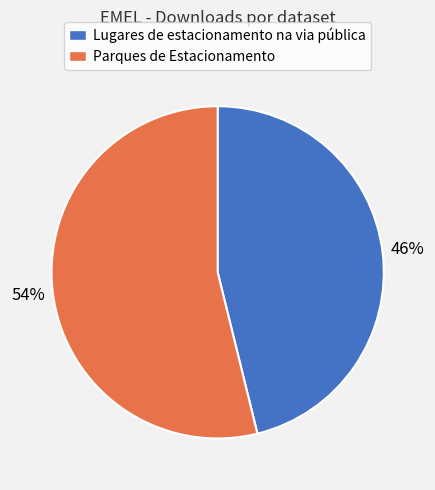

How many segments does this pie chart have?

2